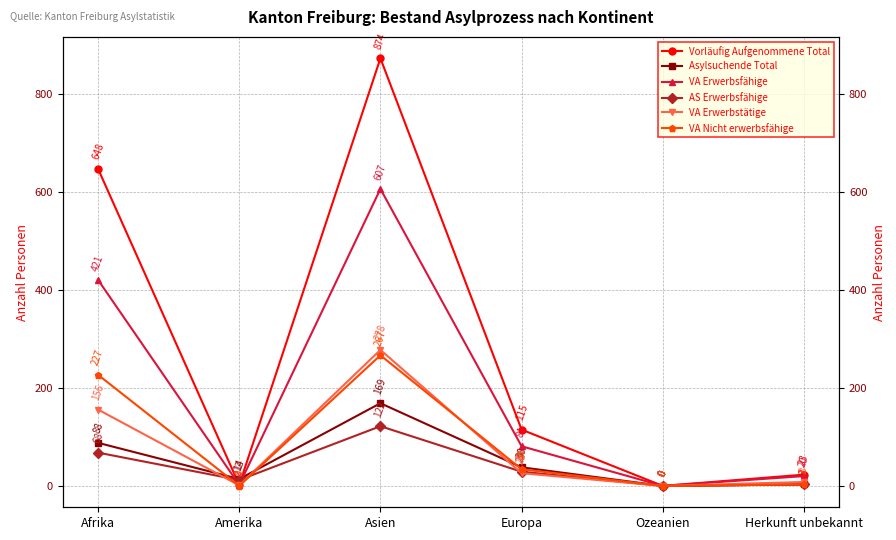

Which series has the largest range (max minus min)?

Vorläufig Aufgenommene Total